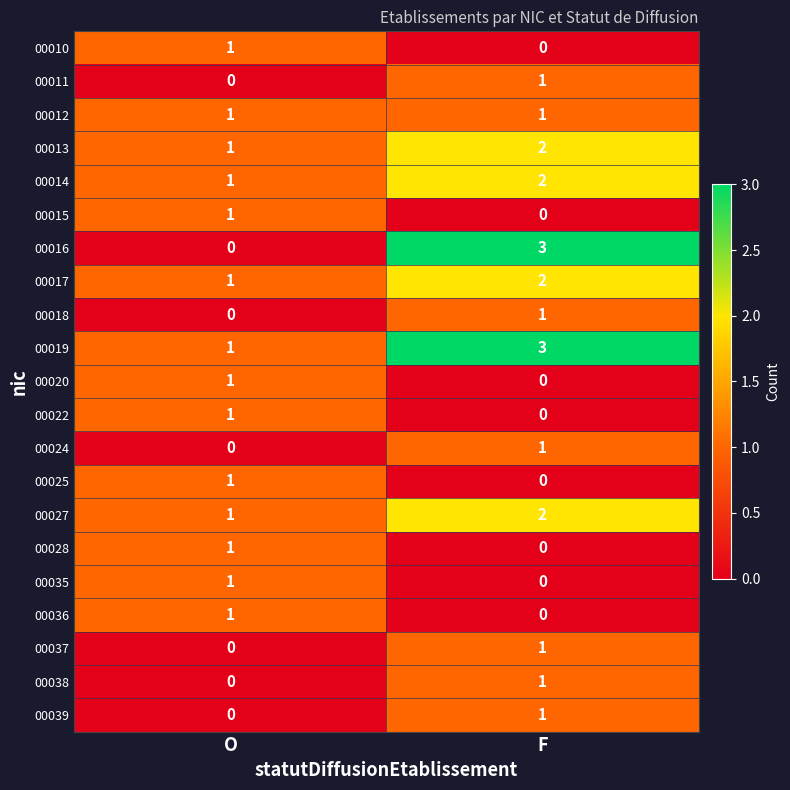

Which series has the largest total across all categories?

00019